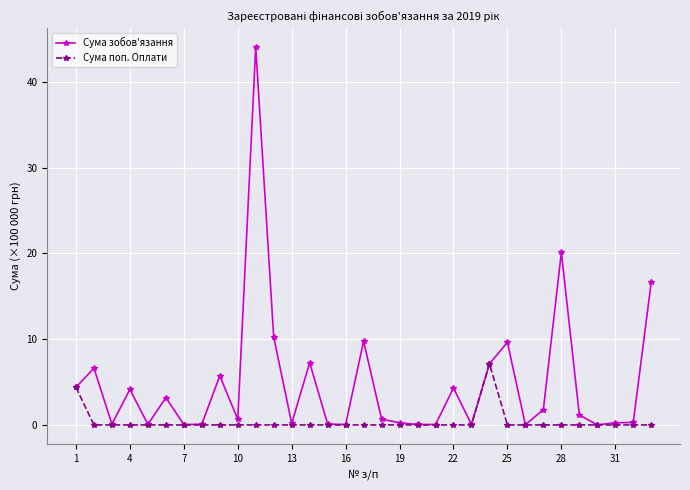

Which series has the widest spread of values?

Сума зобов'язання